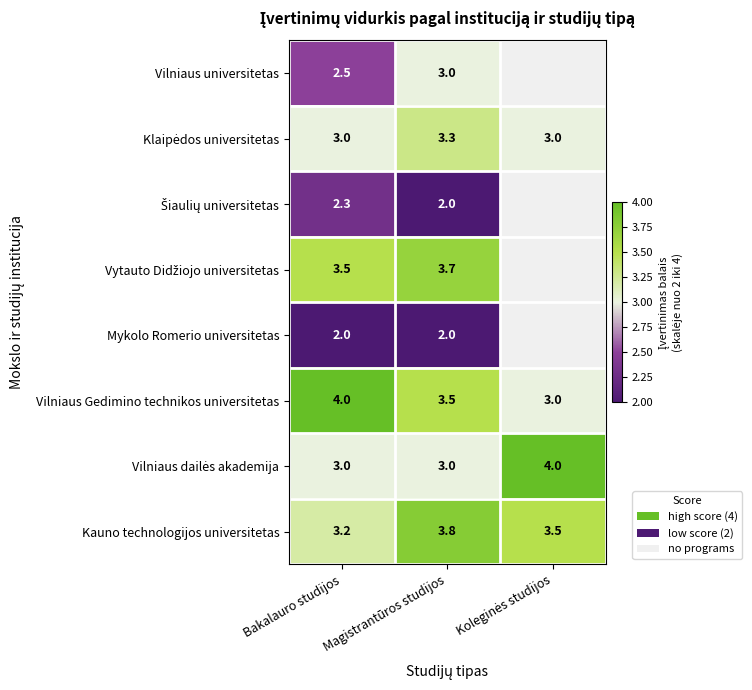

At how many categories does at least one series exceed 2?

3